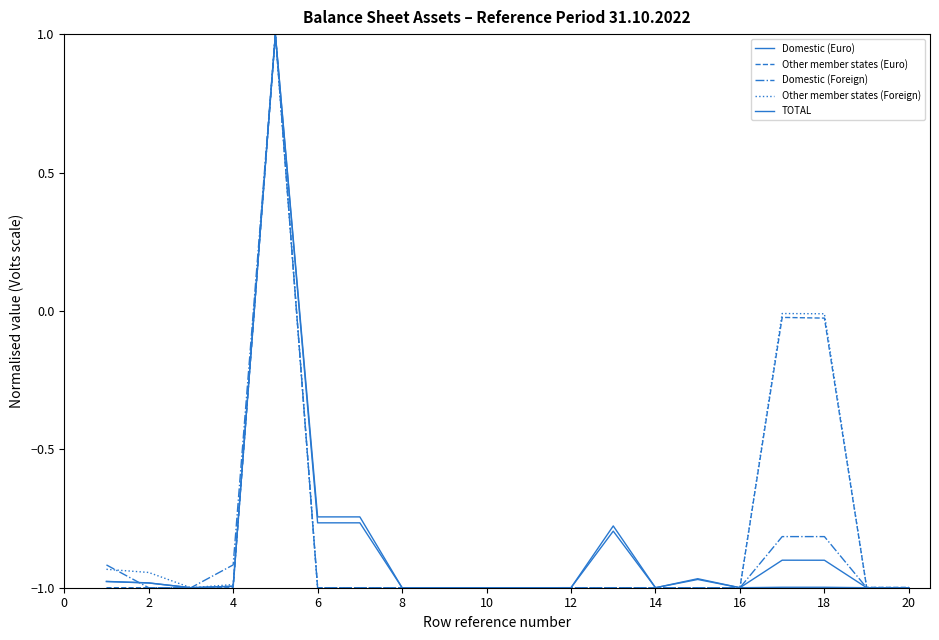

Does the chart display data point markers on the line(s)?

No